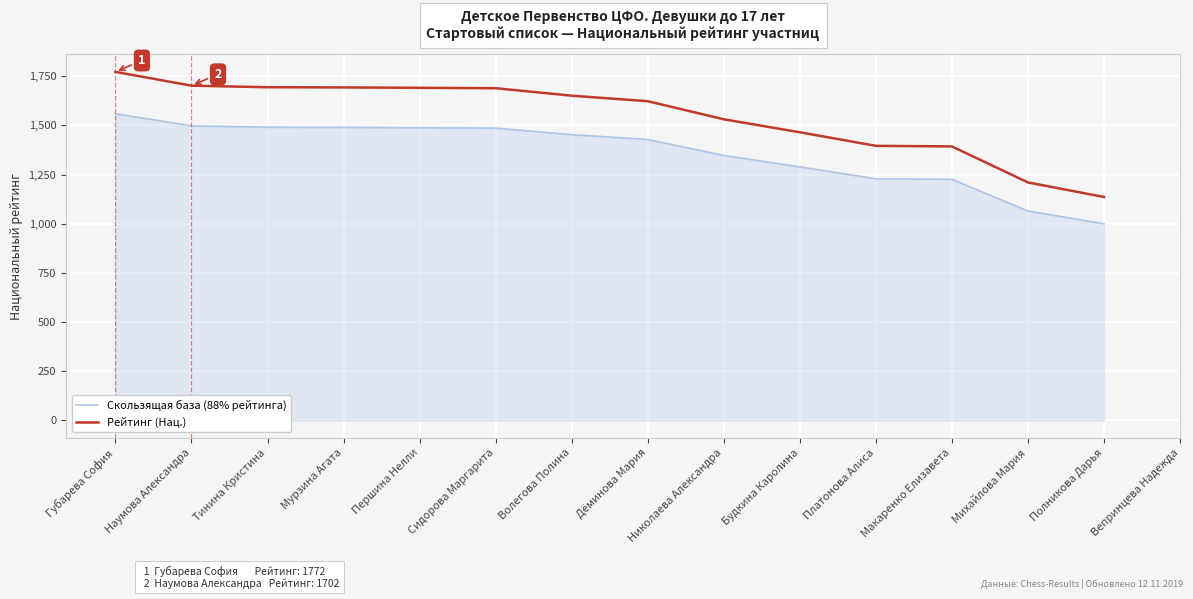

Rank the series at Волегова Полина from lowest to highest value.

Скользящая база (88% рейтинга), Рейтинг (Нац.)